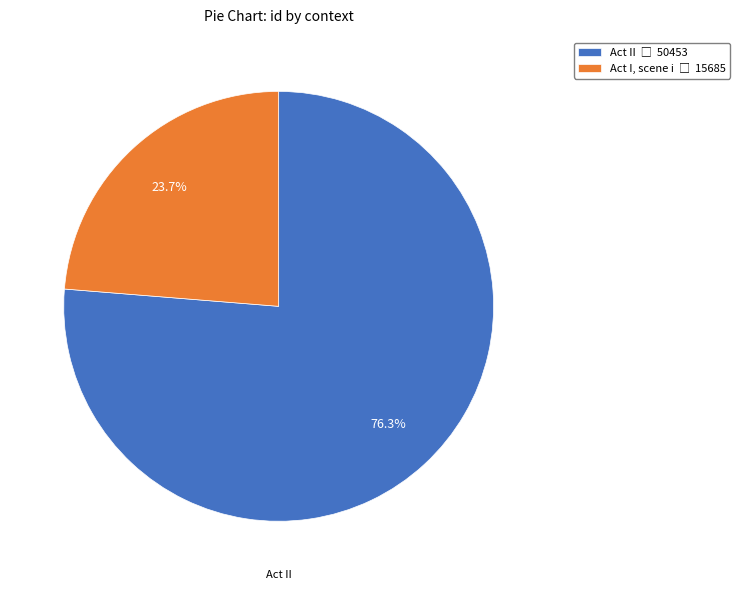

Is there a majority slice in this chart?

Yes